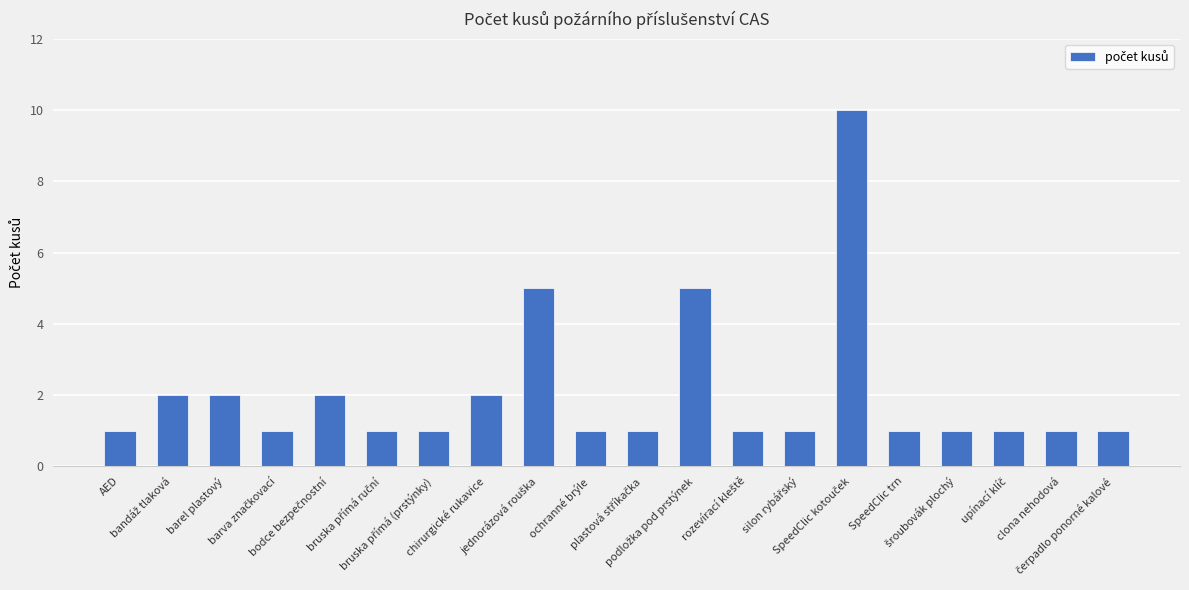

Are the bars grouped side by side (vs. stacked)?

No